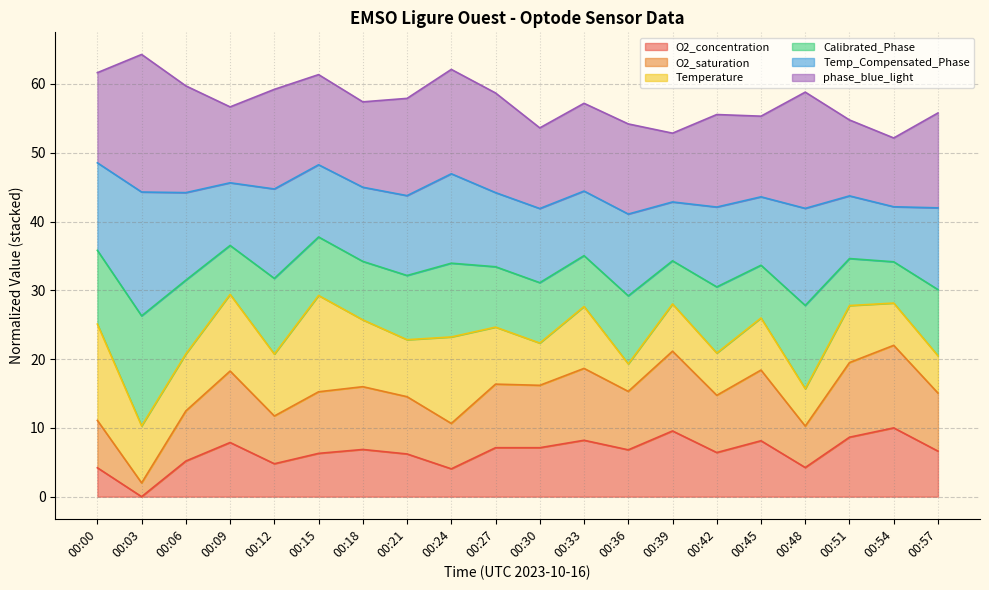

What is the highest value of the O2_concentration series?

10.0